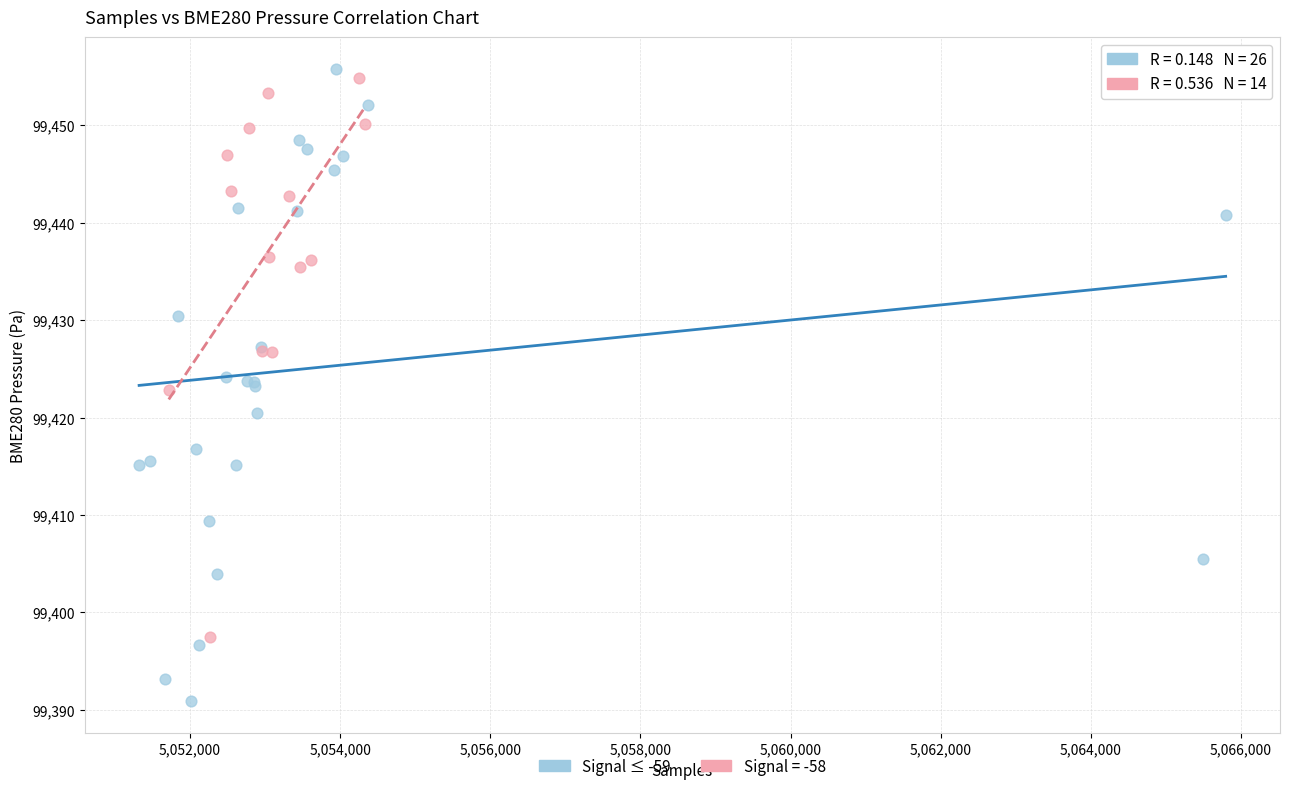

Which series contains the lowest Y value?

Signal ≤ -59